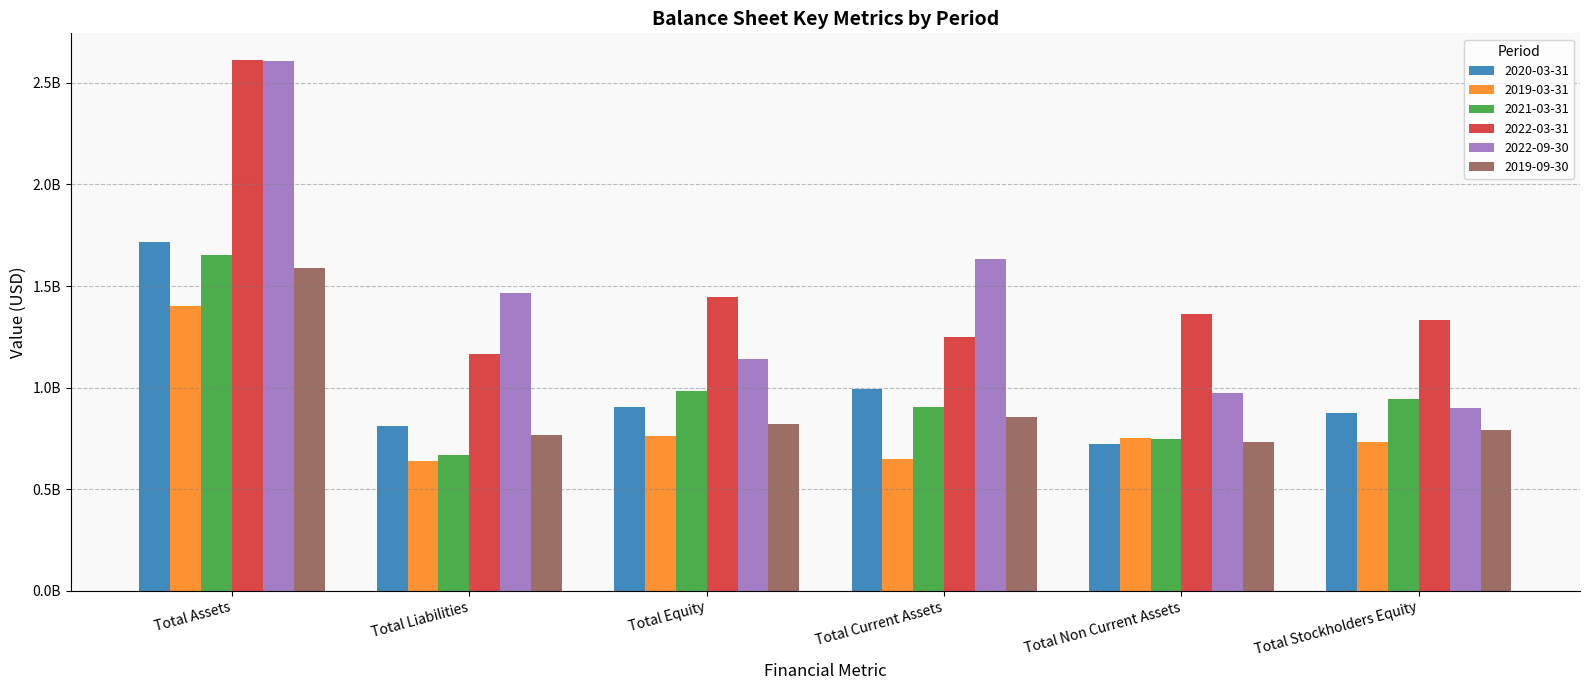

At which label does 2019-03-31 reach its minimum?

Total Liabilities